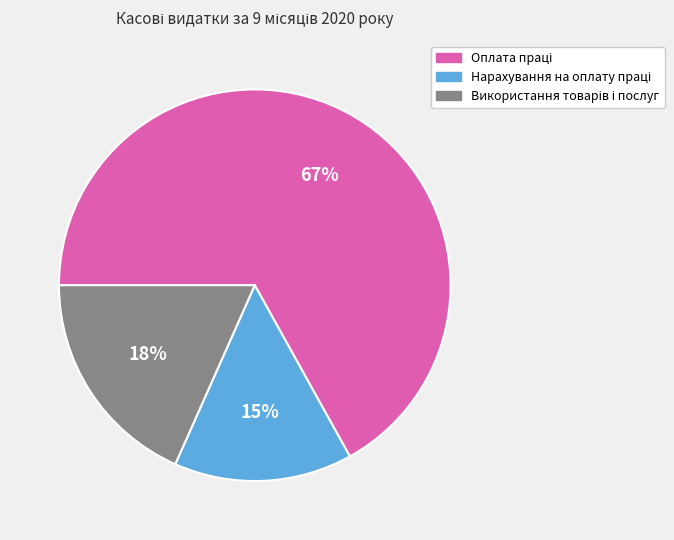

To the nearest percent, what is the average slice percentage?

33%